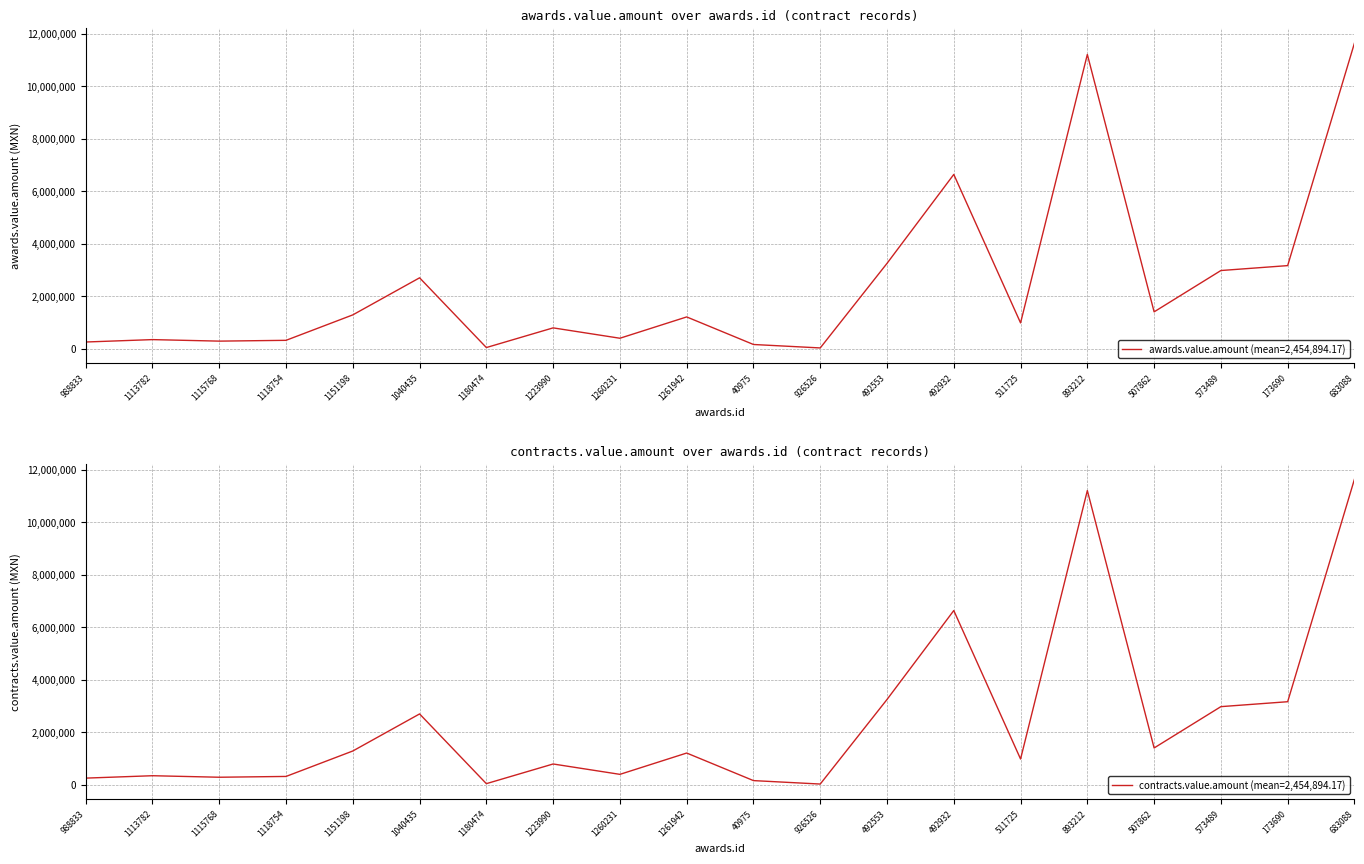

Which has a higher value, 926526 or 1118754?

1118754